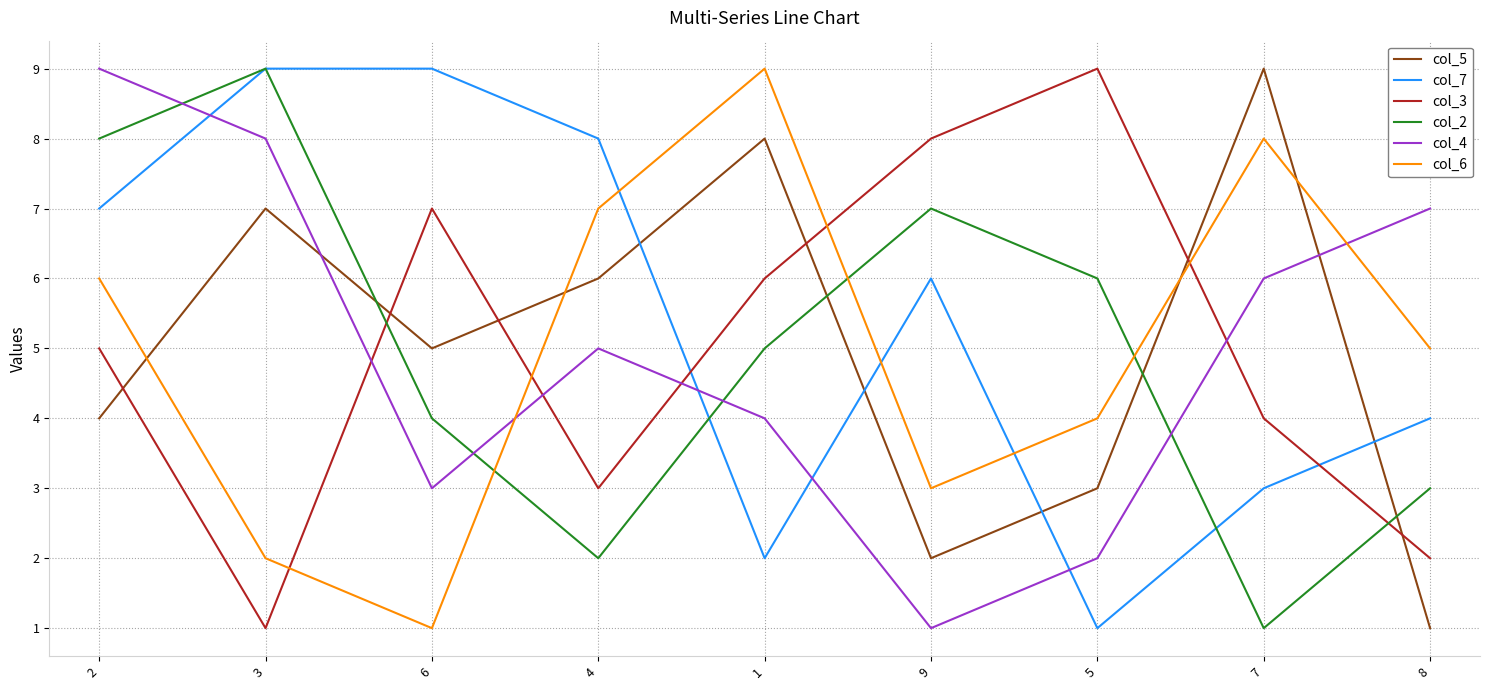

The value of col_6 at 7 is 12. True or false?

False